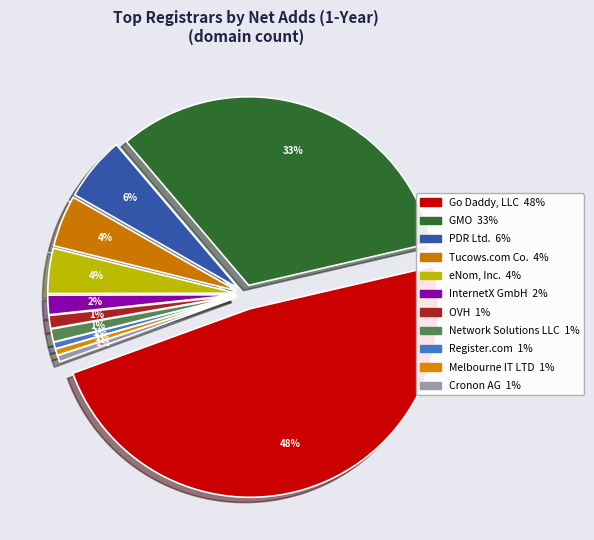

What portion of the pie excludes OVH?

98.9%